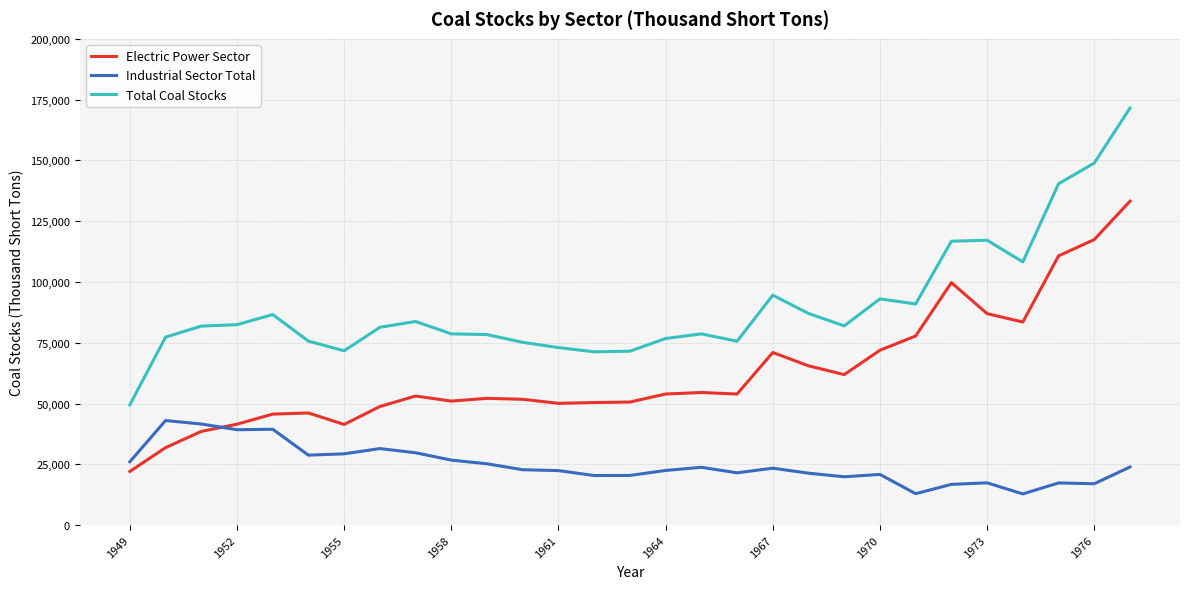

True or false: Total Coal Stocks and Electric Power Sector cross at least once.

False